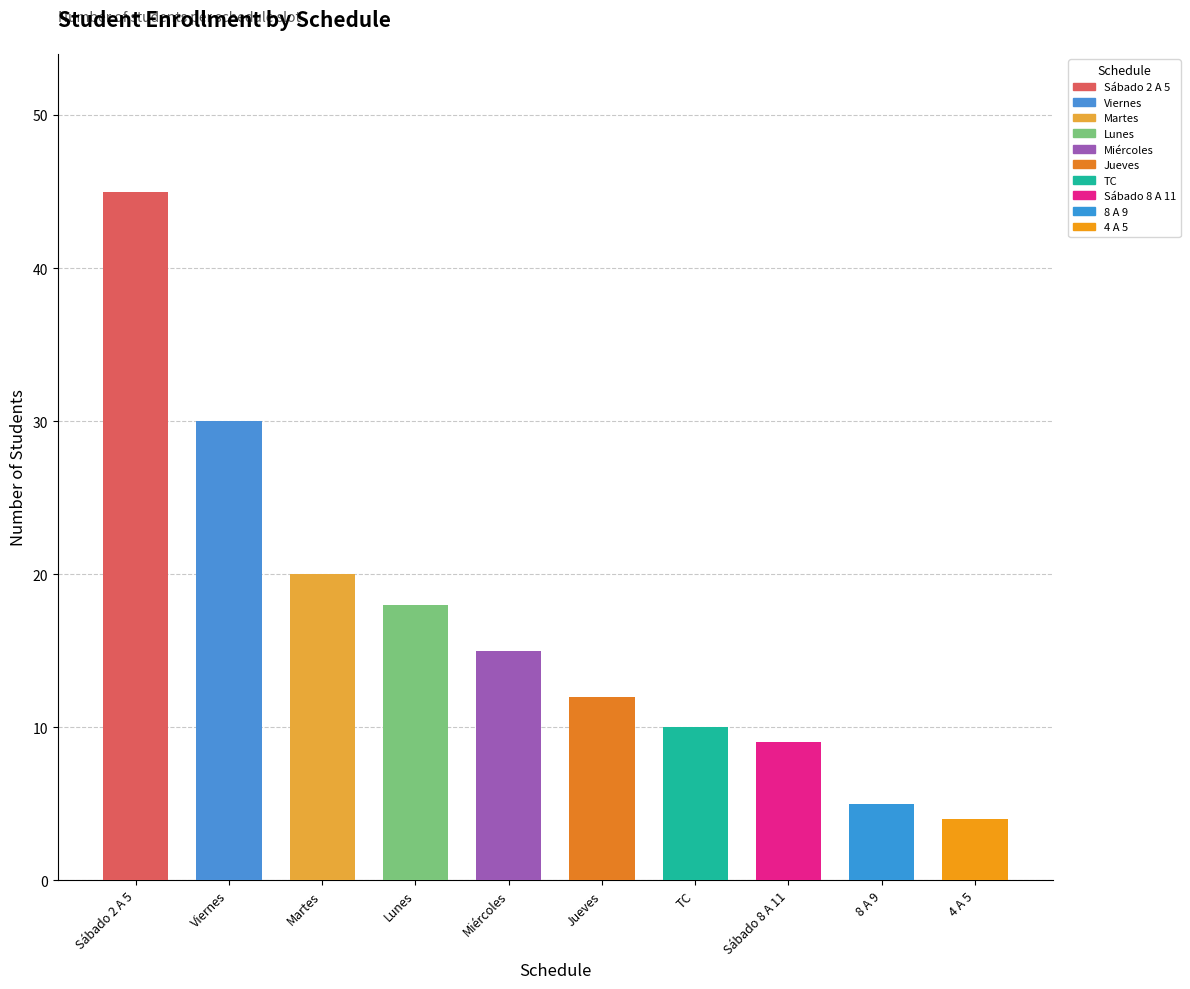

The value at TC is 10. True or false?

True